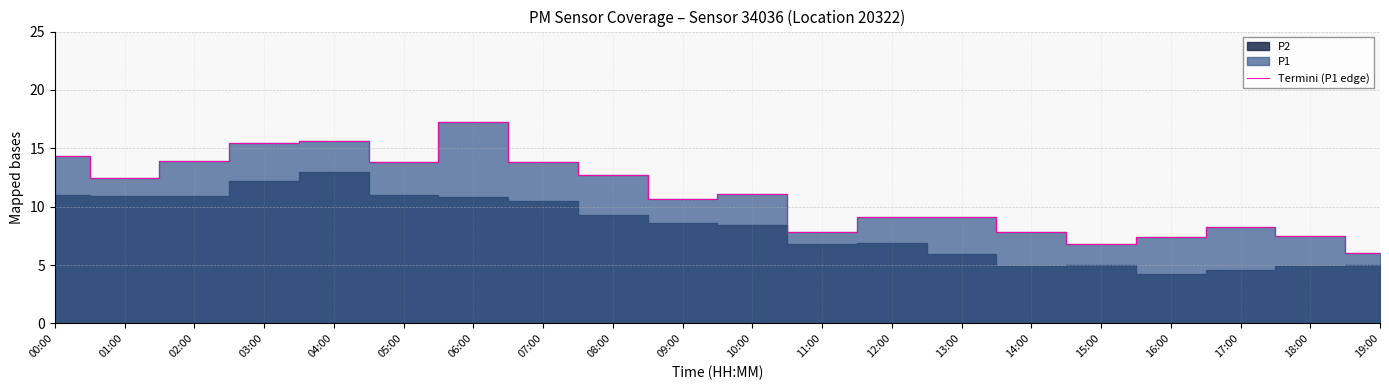

Reading right to left, what are all the values shown in this chart?

19:00=6.0	18:00=7.5	17:00=8.3	16:00=7.4	15:00=6.8	14:00=7.8	13:00=9.1	12:00=9.1	11:00=7.8	10:00=11.1	09:00=10.7	08:00=12.7	07:00=13.8	06:00=17.3	05:00=13.8	04:00=15.7	03:00=15.4	02:00=13.9	01:00=12.4	00:00=14.3